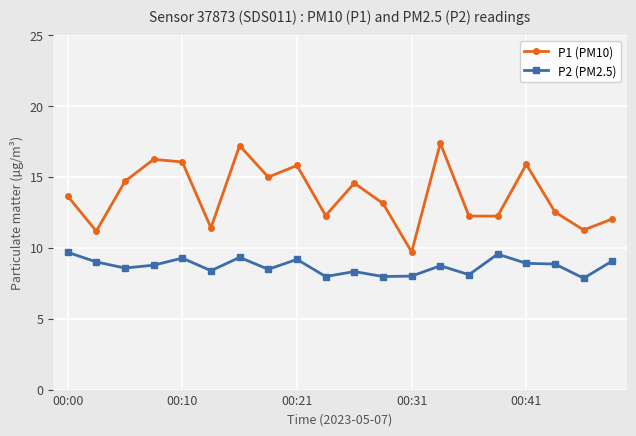

Which series has the largest total across all categories?

P1 (PM10)